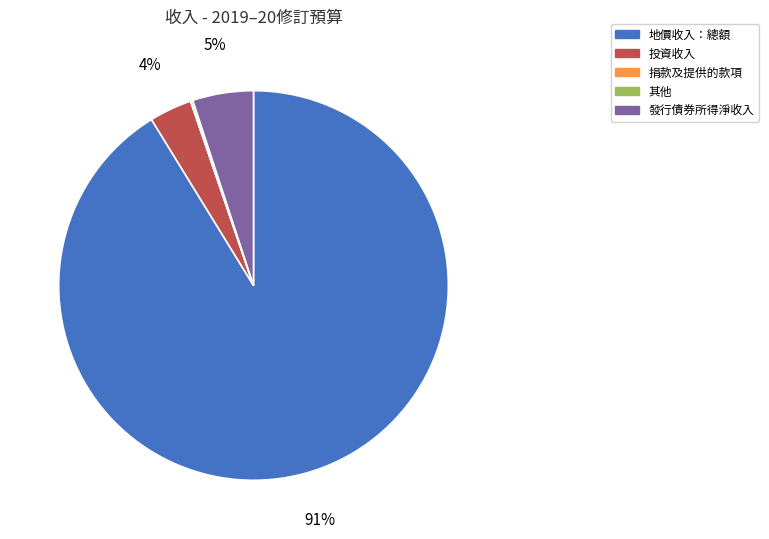

True or false: 地價收入：總額 accounts for 91% of the total.

True